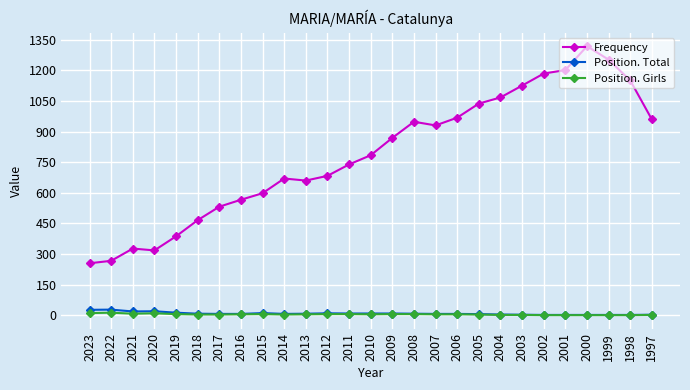

The value of Frequency at 1999 is 1252. True or false?

True